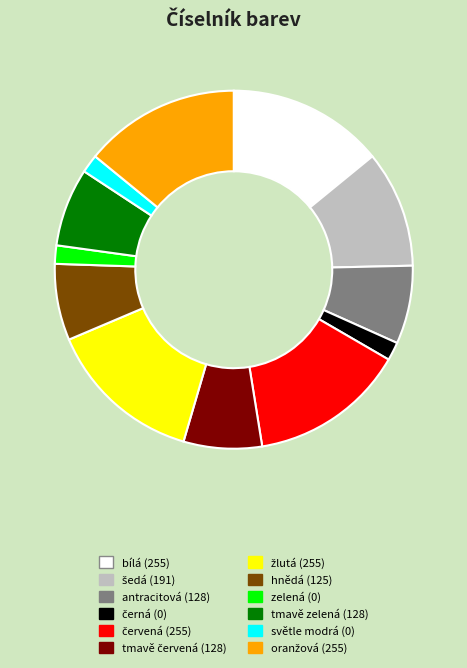

True or false: hnědá accounts for 7% of the total.

True